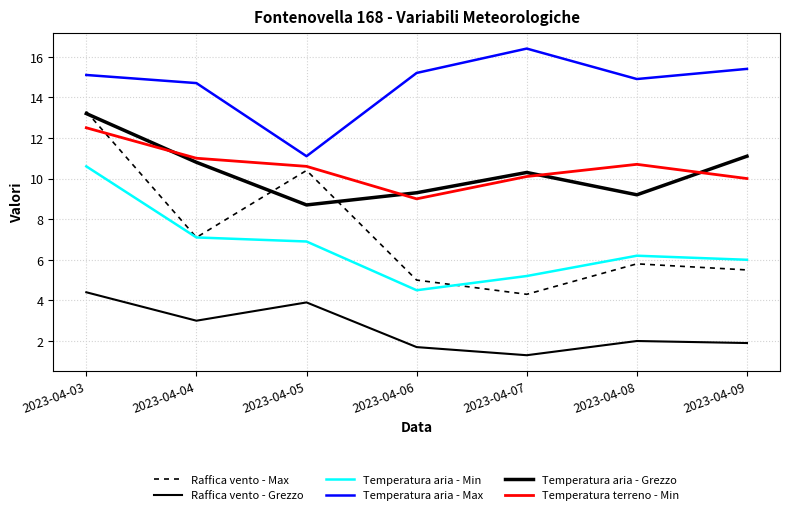

True or false: Temperatura aria - Max and Raffica vento - Grezzo cross at least once.

False